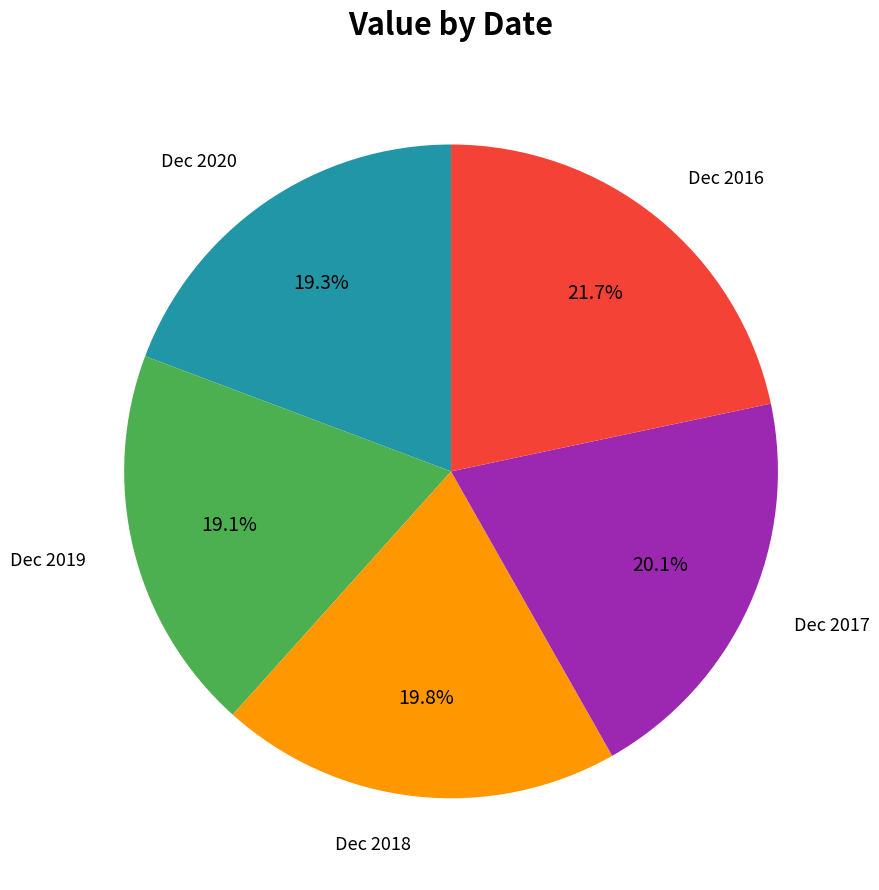

Is there a majority slice in this chart?

No